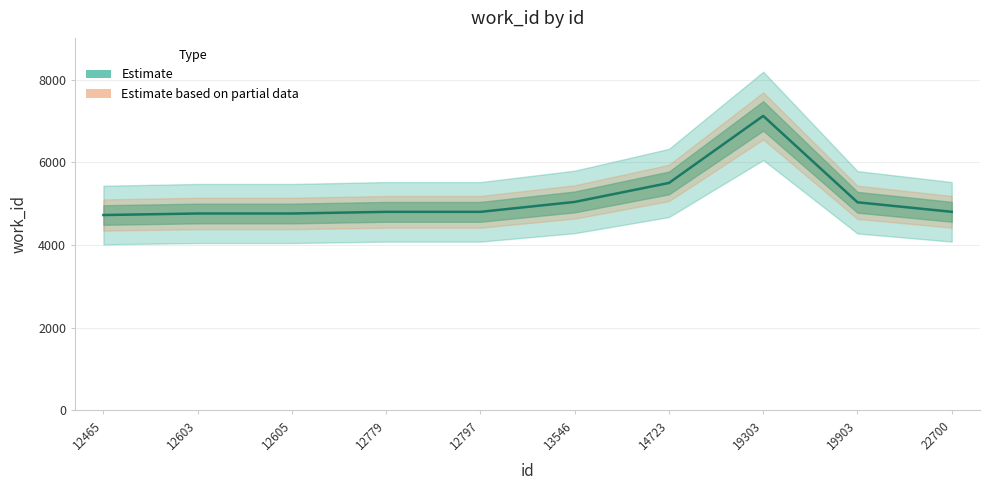

Reading left to right, list all the values displayed in this chart.

4725	4762	4762	4802	4802	5042	5501	7123	5033	4803